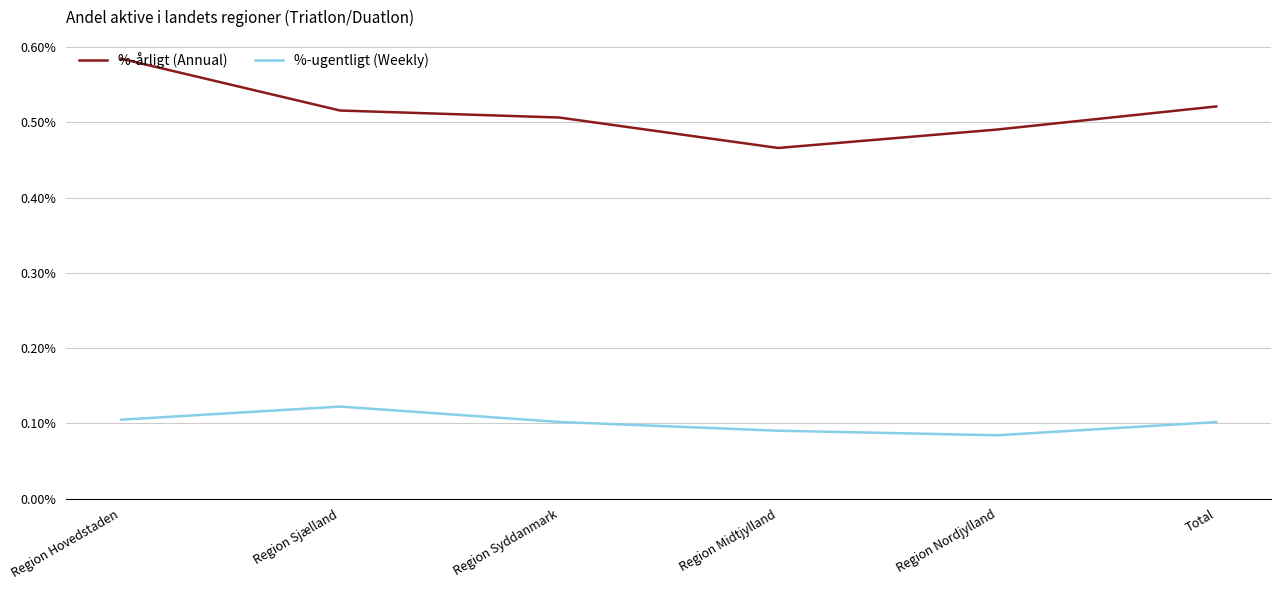

List the series in order of their peak value, lowest first.

%-ugentligt (Weekly), %-årligt (Annual)